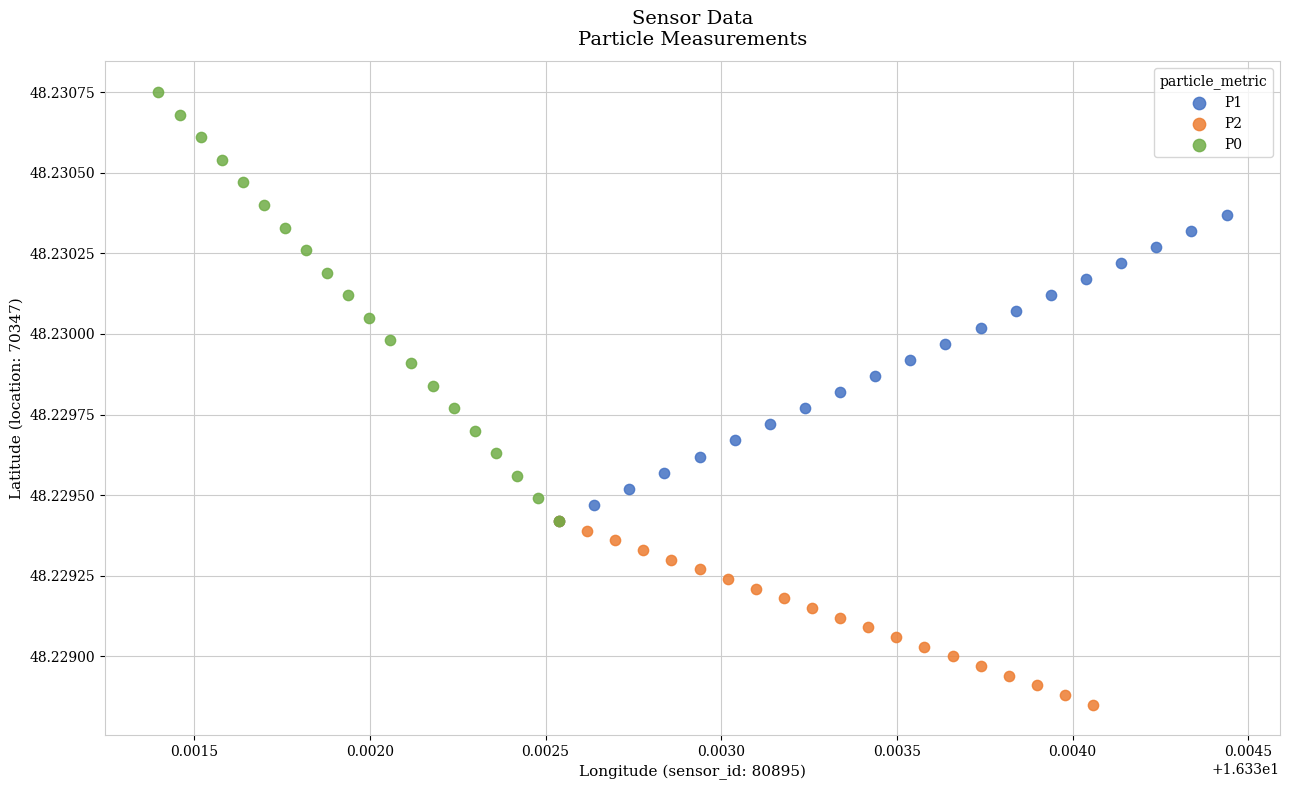

Which series has the widest spread of Y values?

P0